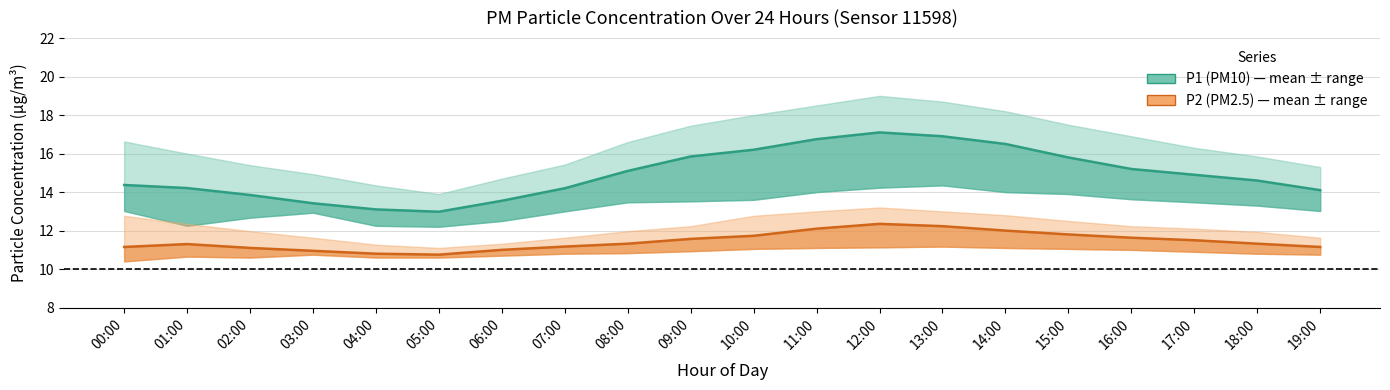

At how many categories does at least one series exceed 12?

20